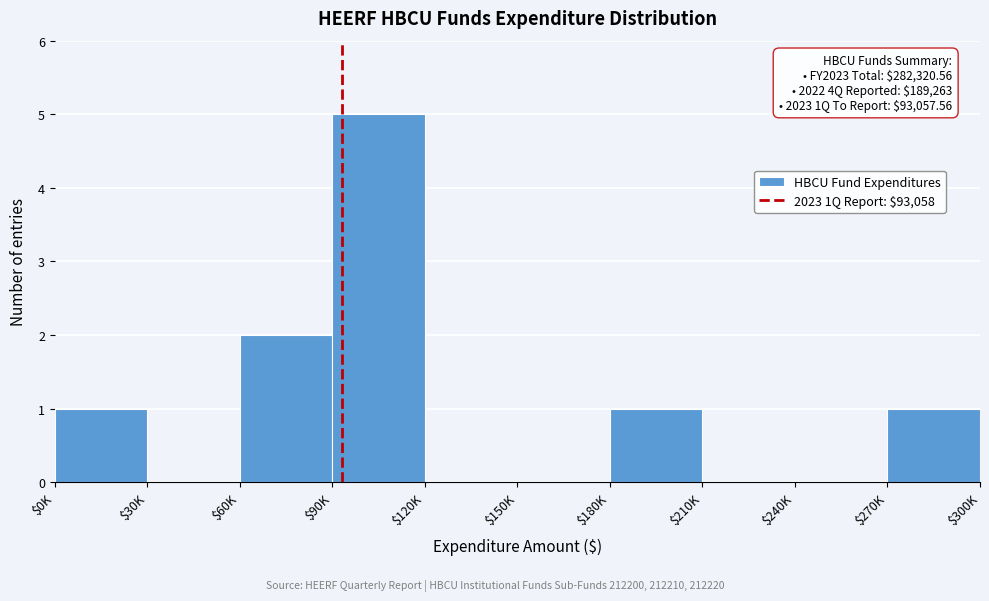

True or false: the data shows 2 at $60K.

True